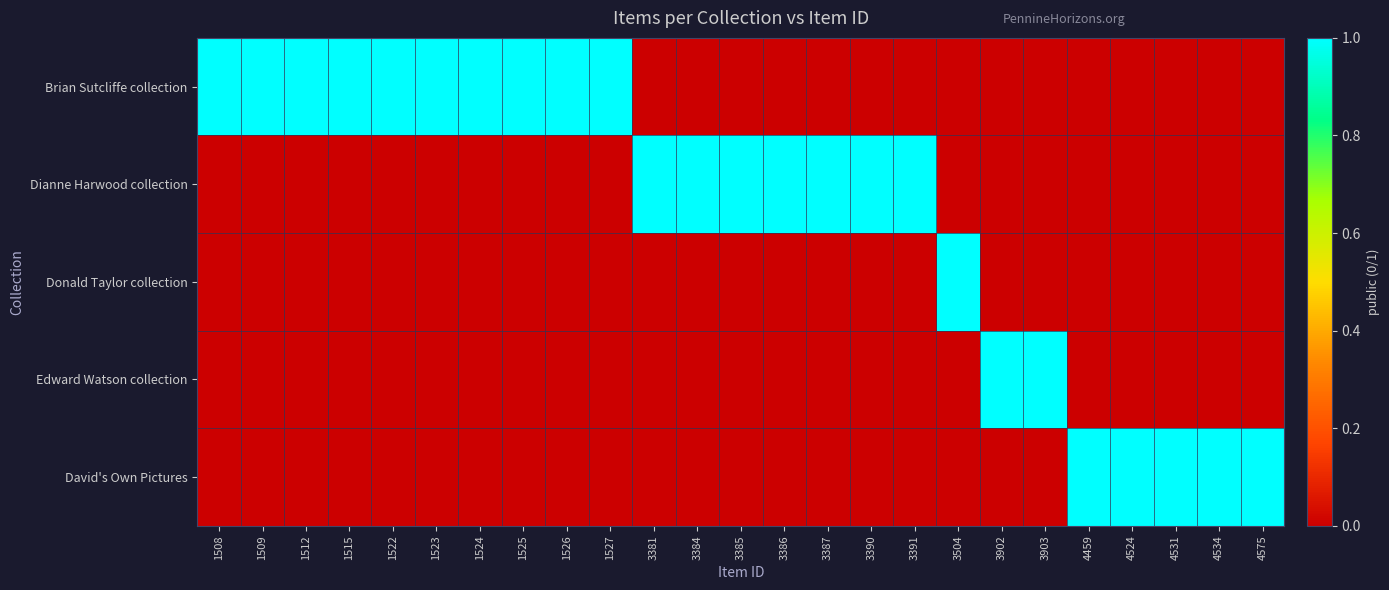

Which label corresponds to the largest value in the chart?

1508